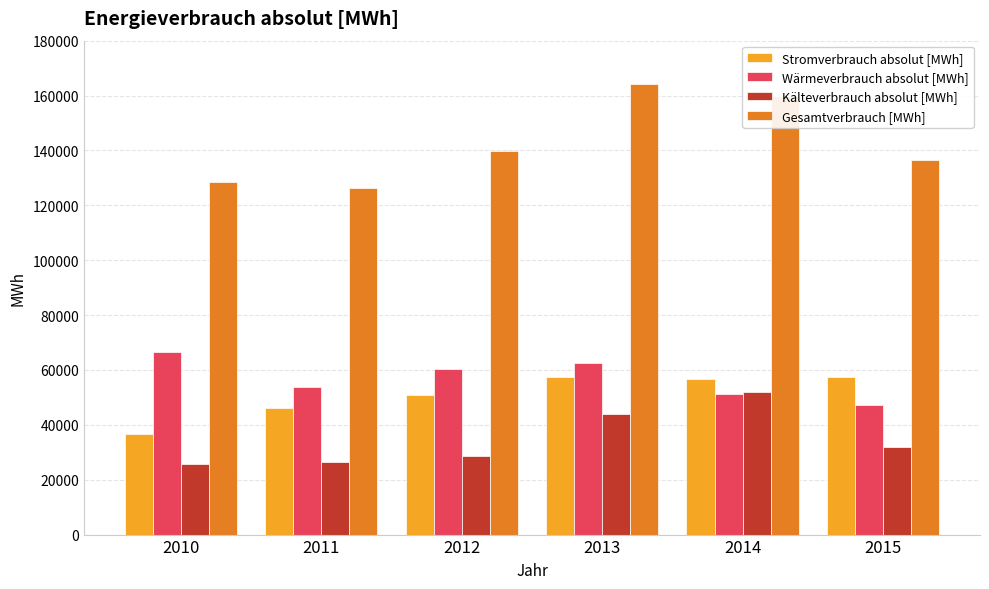

Which series has the widest spread of values?

Gesamtverbrauch [MWh]